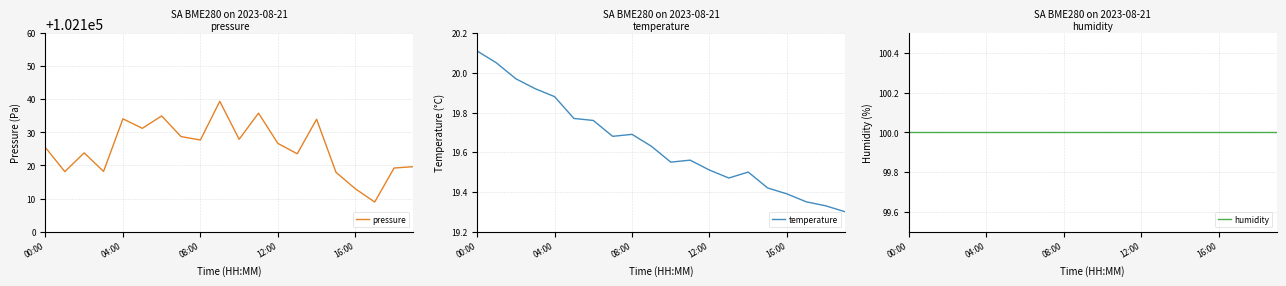

At how many categories does at least one series exceed 12729?

20